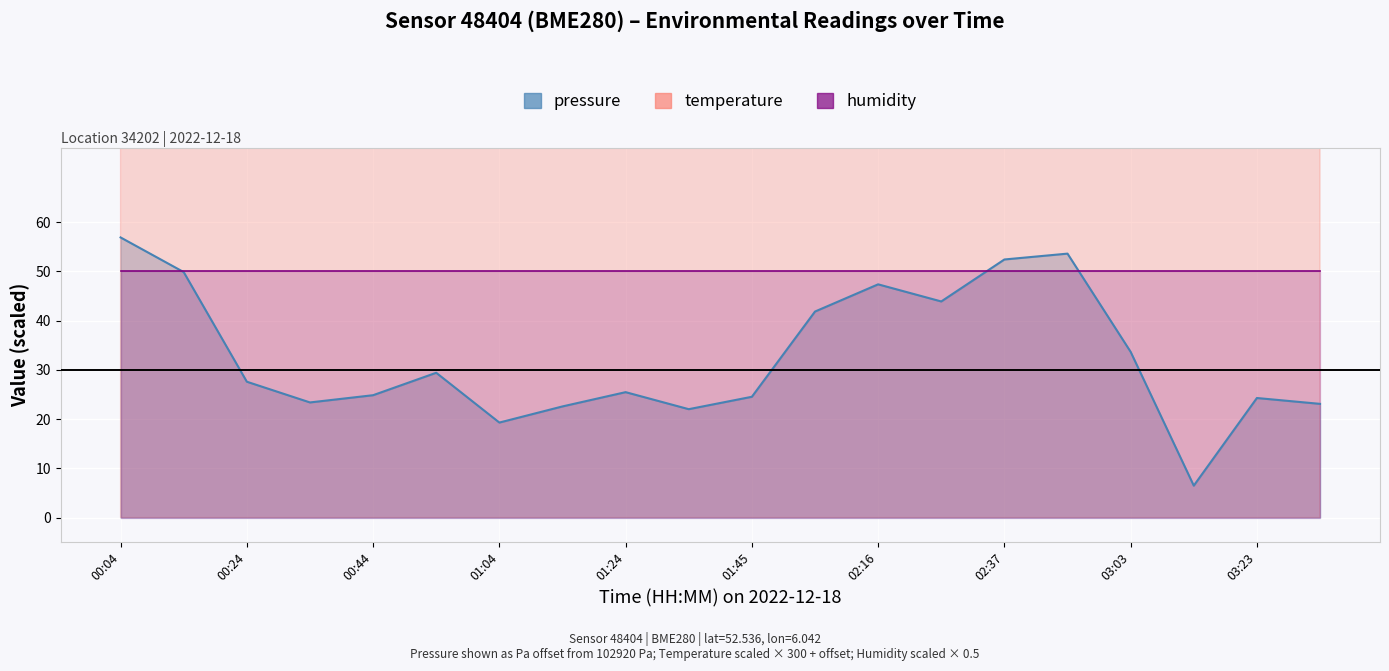

Which series has the widest spread of values?

temperature